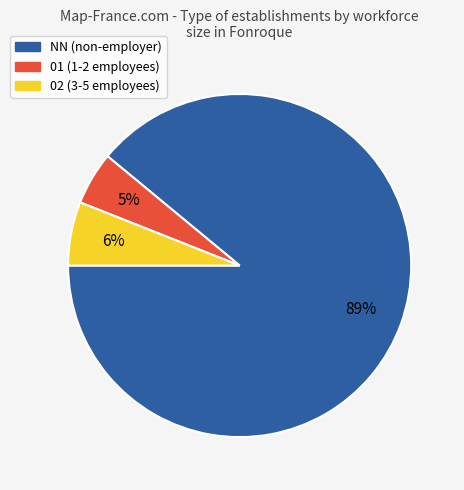

Does any single category account for the majority?

Yes